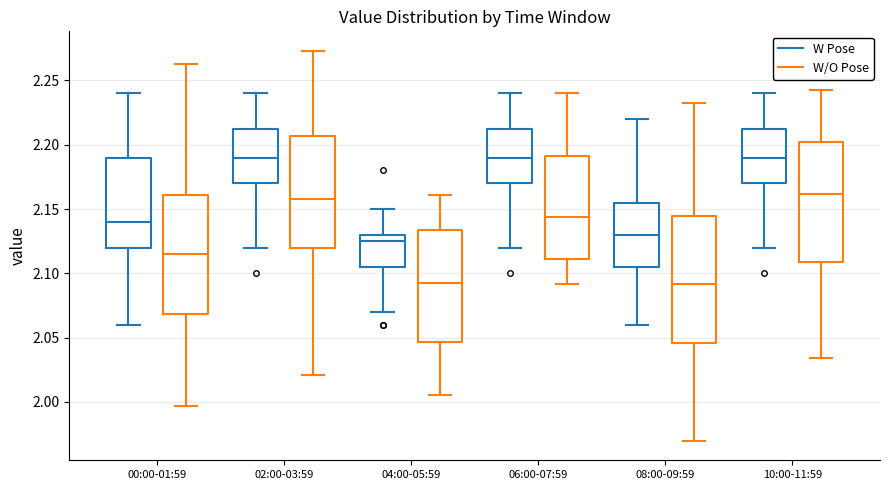

Reading left to right, transcribe this box plot: for each box, give where its median line is, the range the box spans, and where its two whiskers end, as read against the y-axis. The values are not printed on the chart, so give them approximately, as read against the axis.

00:00-01:59 (W Pose): median 2.140, box 2.120 to 2.190, whiskers 2.060 to 2.240
00:00-01:59 (W/O Pose): median 2.115, box 2.070 to 2.160, whiskers 1.995 to 2.265
02:00-03:59 (W Pose): median 2.190, box 2.170 to 2.215, whiskers 2.120 to 2.240
02:00-03:59 (W/O Pose): median 2.155, box 2.120 to 2.205, whiskers 2.020 to 2.275
04:00-05:59 (W Pose): median 2.125, box 2.105 to 2.130, whiskers 2.070 to 2.150
04:00-05:59 (W/O Pose): median 2.090, box 2.045 to 2.135, whiskers 2.005 to 2.160
06:00-07:59 (W Pose): median 2.190, box 2.170 to 2.215, whiskers 2.120 to 2.240
06:00-07:59 (W/O Pose): median 2.145, box 2.110 to 2.190, whiskers 2.090 to 2.240
08:00-09:59 (W Pose): median 2.130, box 2.105 to 2.155, whiskers 2.060 to 2.220
08:00-09:59 (W/O Pose): median 2.090, box 2.045 to 2.145, whiskers 1.970 to 2.230
10:00-11:59 (W Pose): median 2.190, box 2.170 to 2.215, whiskers 2.120 to 2.240
10:00-11:59 (W/O Pose): median 2.160, box 2.110 to 2.200, whiskers 2.035 to 2.240